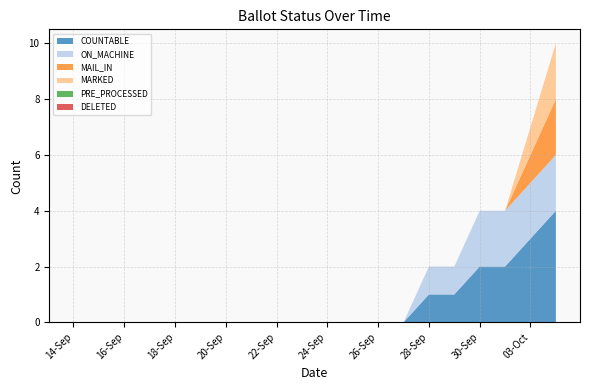

Reading right to left, transcribe all the data shown in this chart.

COUNTABLE: 4	3	2	2	1	1	0	0	0	0	0	0	0	0	0	0	0	0	0	0
ON_MACHINE: 2	2	2	2	1	1	0	0	0	0	0	0	0	0	0	0	0	0	0	0
MAIL_IN: 2	1	0	0	0	0	0	0	0	0	0	0	0	0	0	0	0	0	0	0
MARKED: 2	1	0	0	0	0	0	0	0	0	0	0	0	0	0	0	0	0	0	0
PRE_PROCESSED: 0	0	0	0	0	0	0	0	0	0	0	0	0	0	0	0	0	0	0	0
DELETED: 0	0	0	0	0	0	0	0	0	0	0	0	0	0	0	0	0	0	0	0